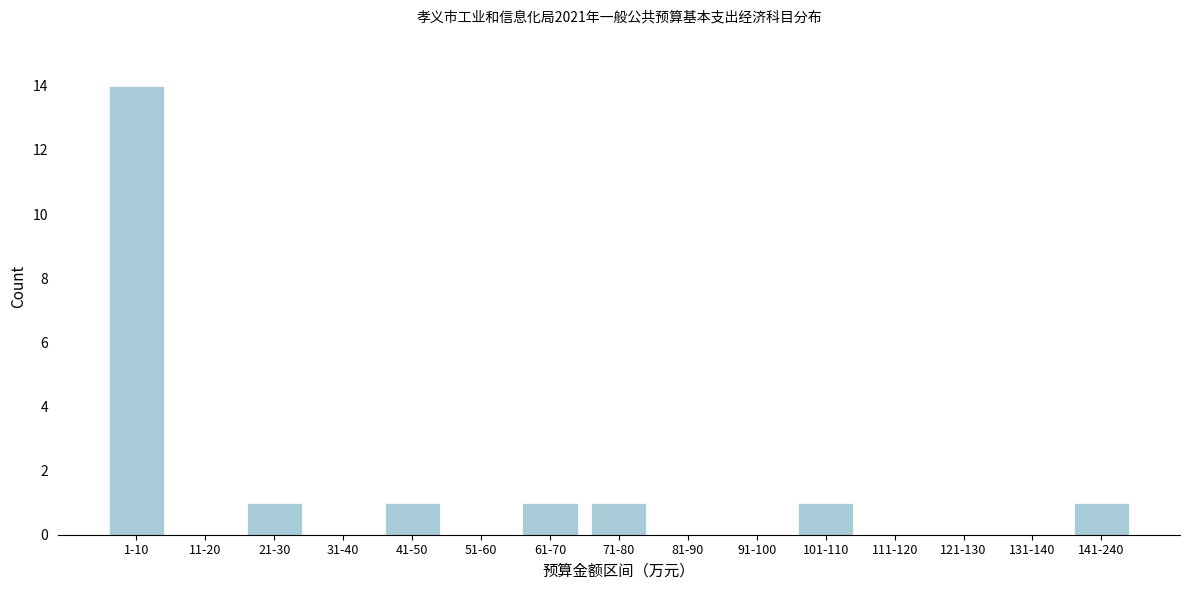

Reading left to right, extract all data points from this chart.

1-10=14	11-20=0	21-30=1	31-40=0	41-50=1	51-60=0	61-70=1	71-80=1	81-90=0	91-100=0	101-110=1	111-120=0	121-130=0	131-140=0	141-240=1